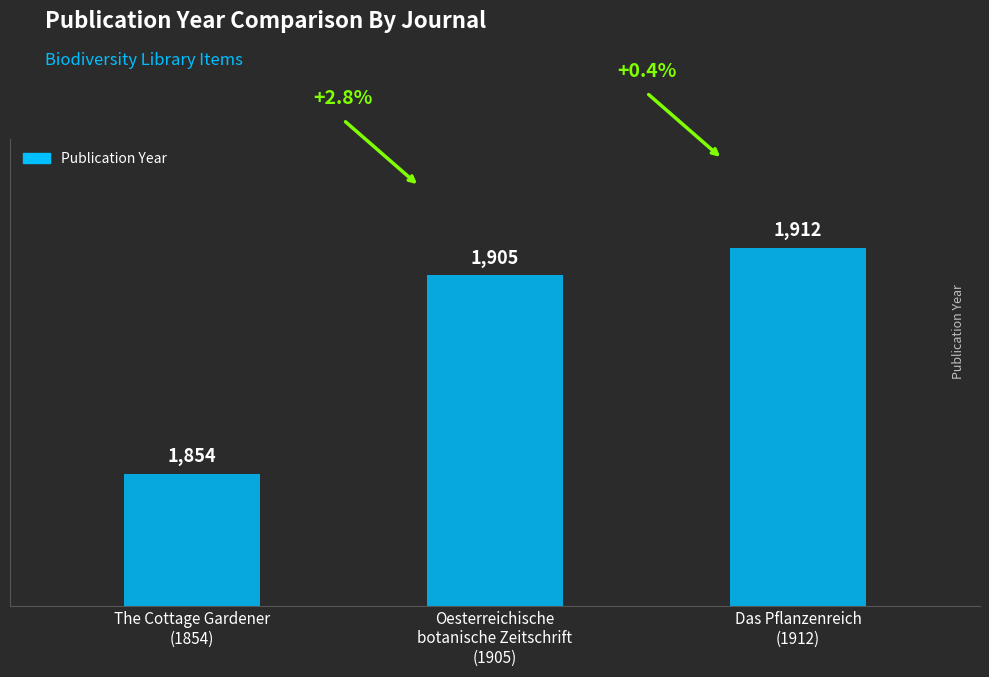

Which has a higher value, The Cottage Gardener
(1854) or Das Pflanzenreich
(1912)?

Das Pflanzenreich
(1912)